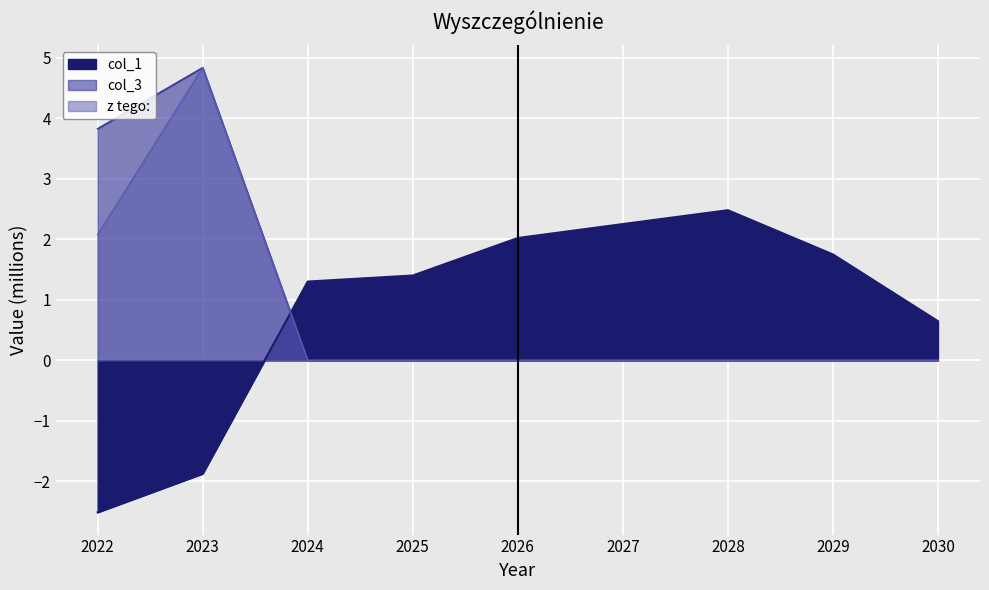

Which series changed the most between 2024 and 2029?

col_1